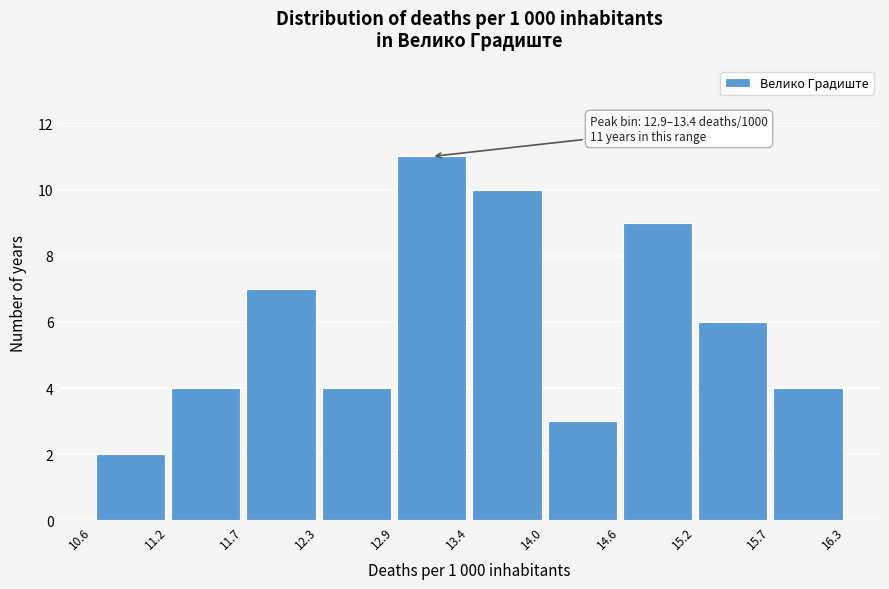

Over which range of the x-axis is the bar tallest?

12.9 to 13.4